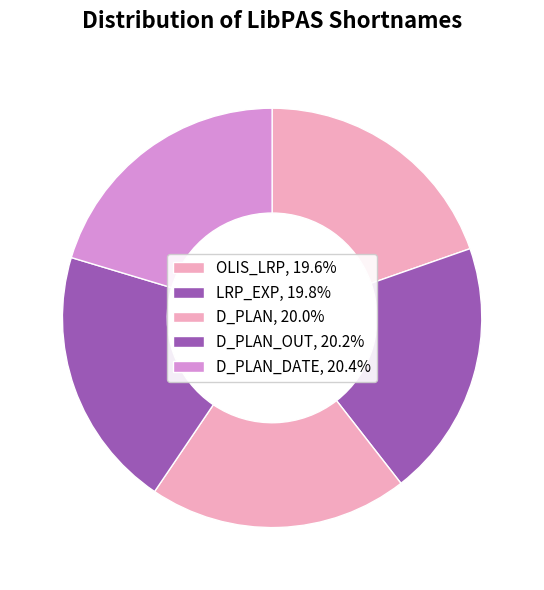

Does any single category account for the majority?

No